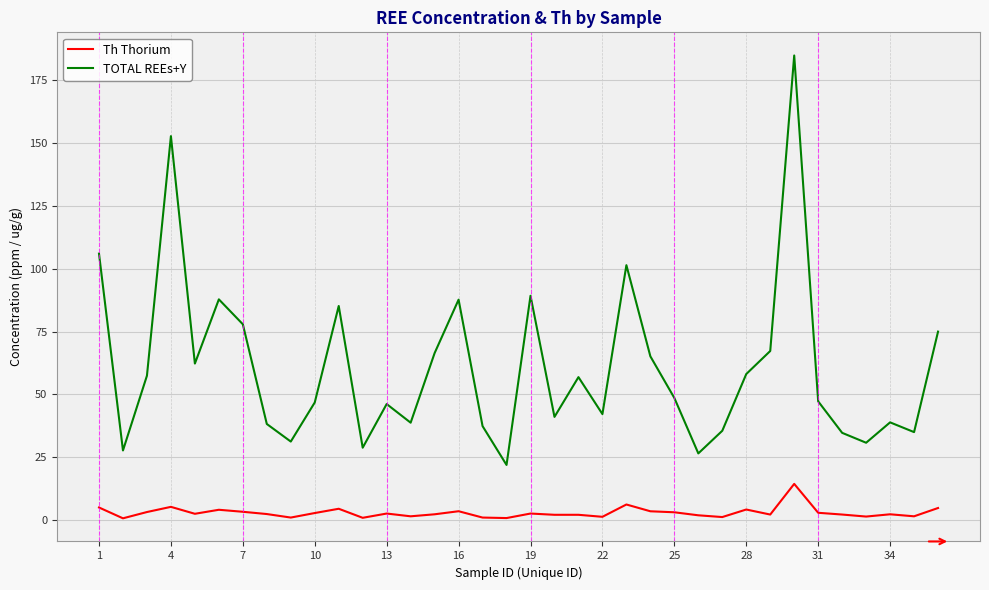

Which series has the largest total across all categories?

TOTAL REEs+Y